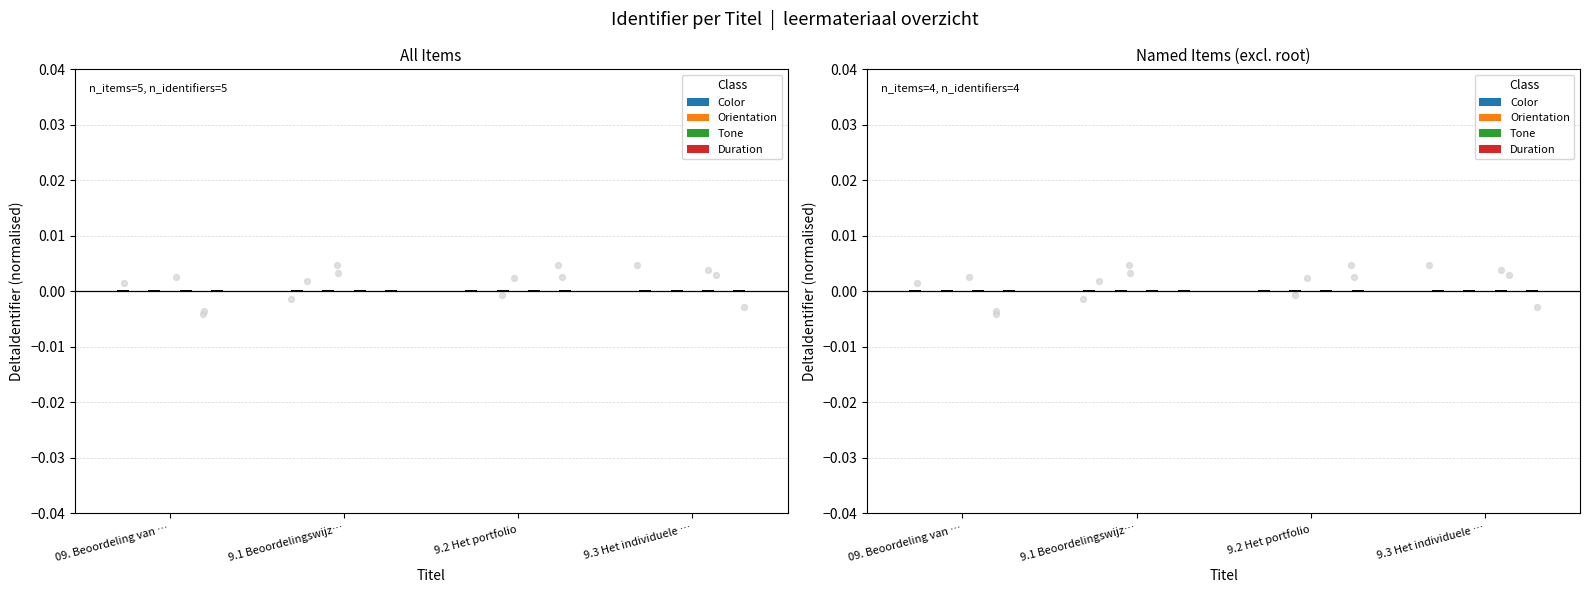

At which category is the sum across all series the highest?

9.3 Het individuele …